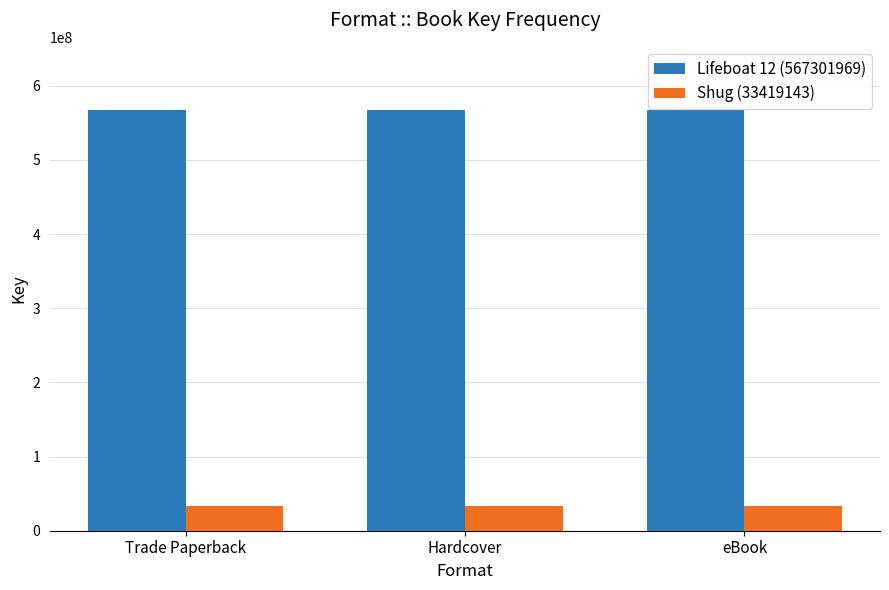

What is the highest value of the Shug (33419143) series?

33419143